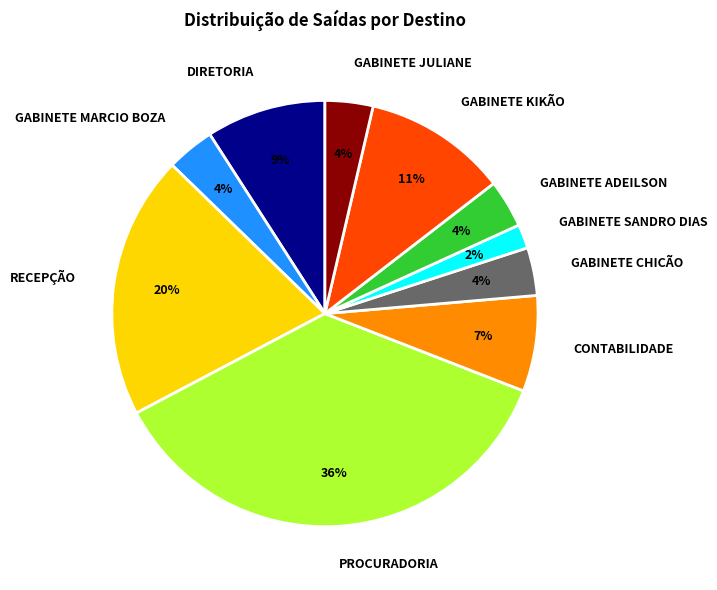

Which slice is the smallest?

GABINETE SANDRO DIAS